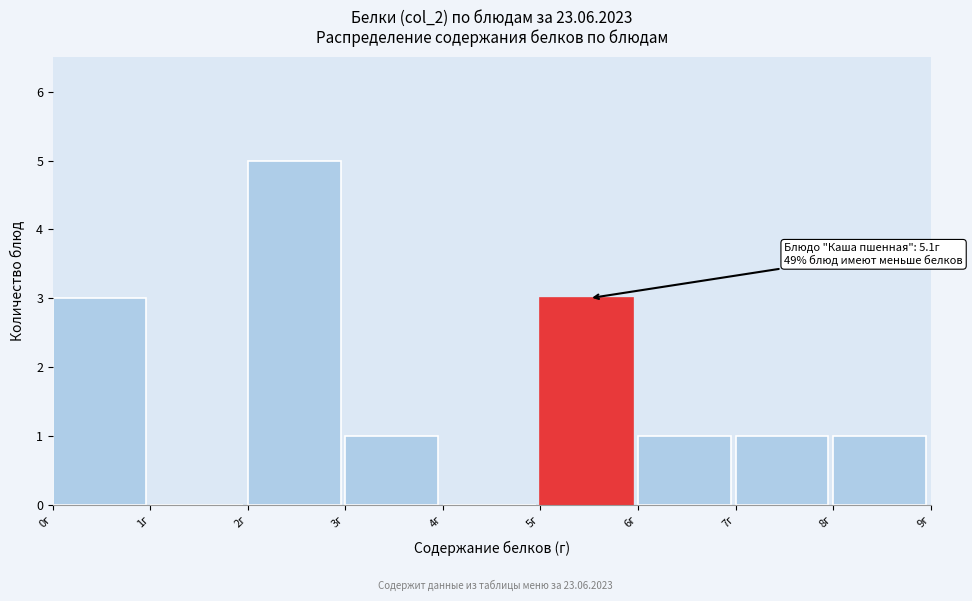

Over which range of the x-axis is the bar tallest?

2 to 3